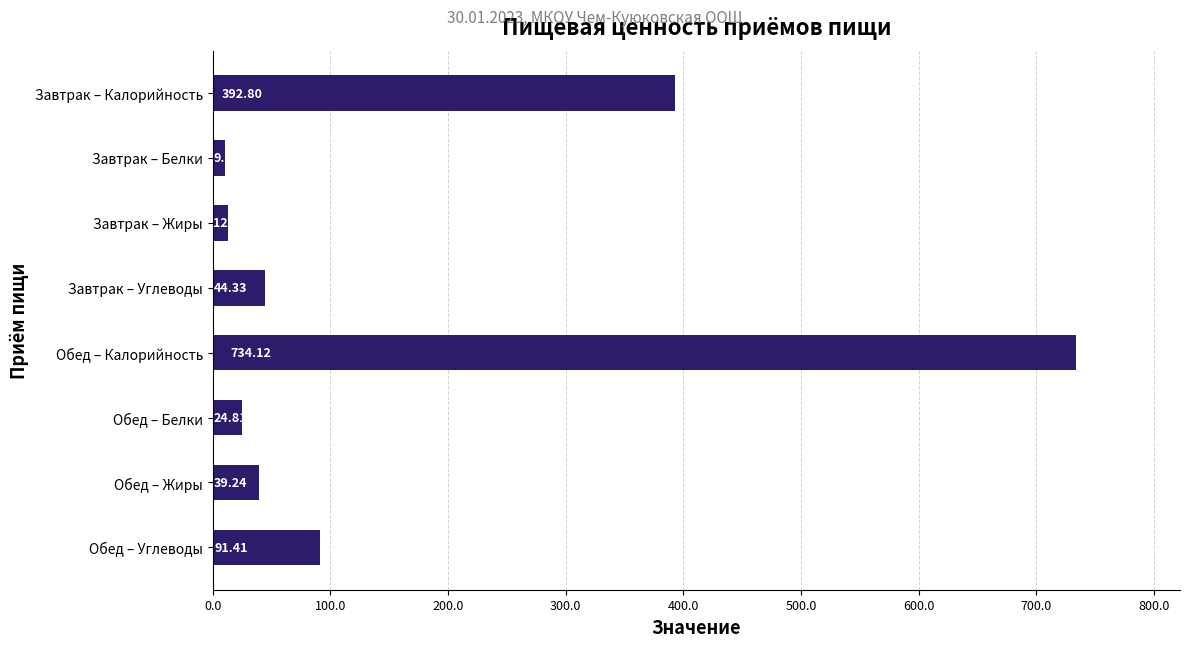

List the labels in order of value, smallest first.

Завтрак – Белки, Завтрак – Жиры, Обед – Белки, Обед – Жиры, Завтрак – Углеводы, Обед – Углеводы, Завтрак – Калорийность, Обед – Калорийность